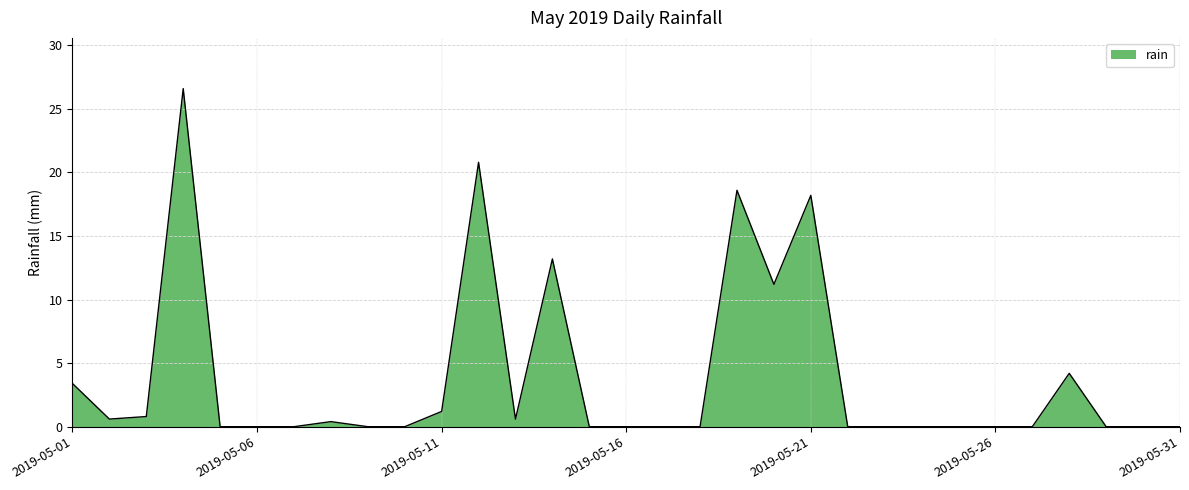

How many lines are shown in the chart?

1